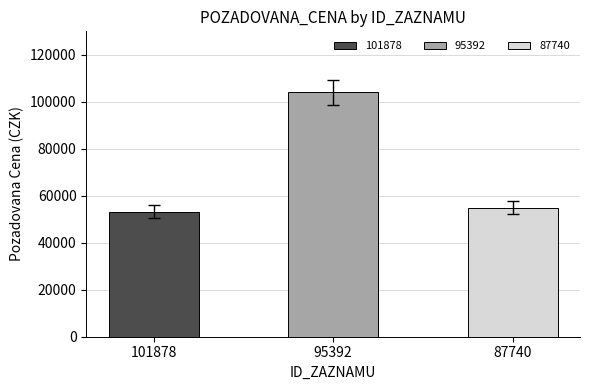

How many data points does each series have?

3